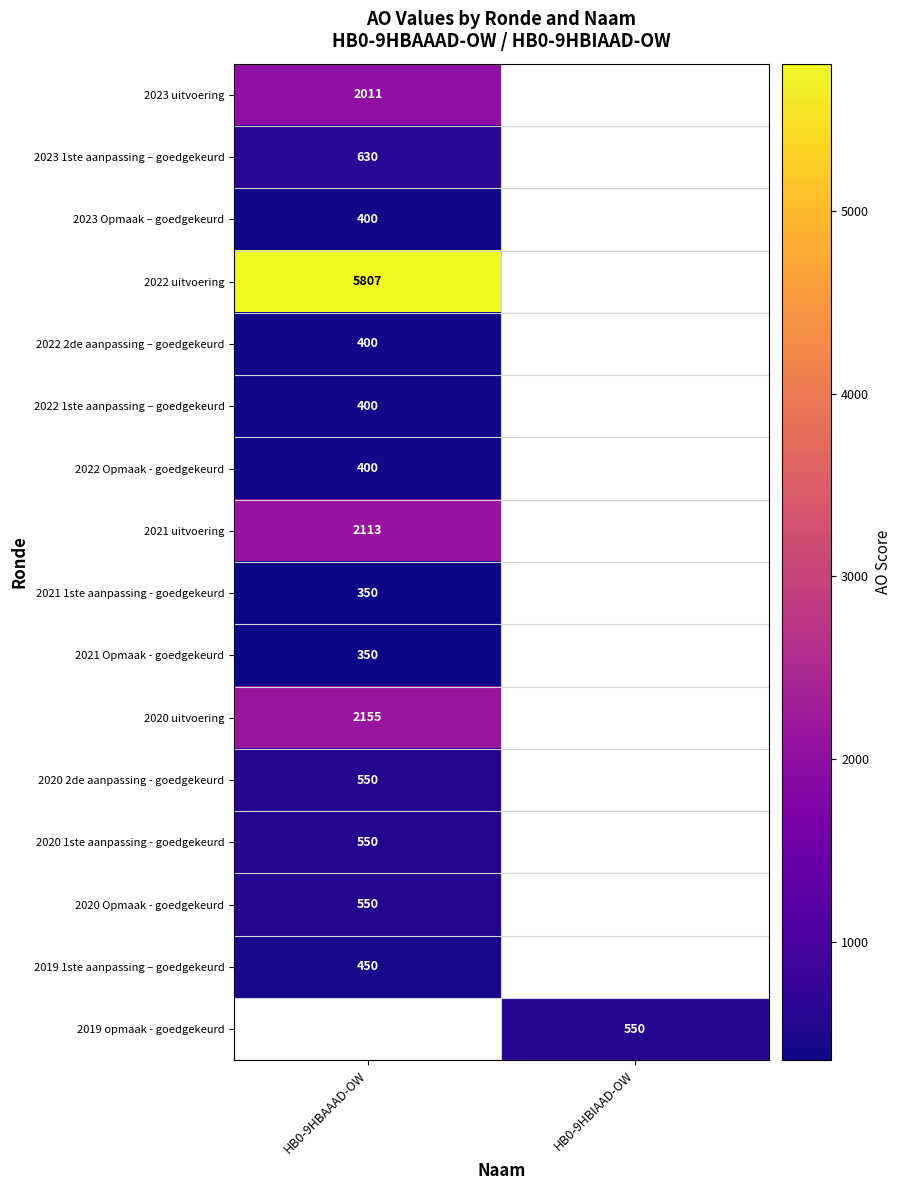

The value of 2023 uitvoering at HB0-9HBAAAD-OW is 2011. True or false?

True